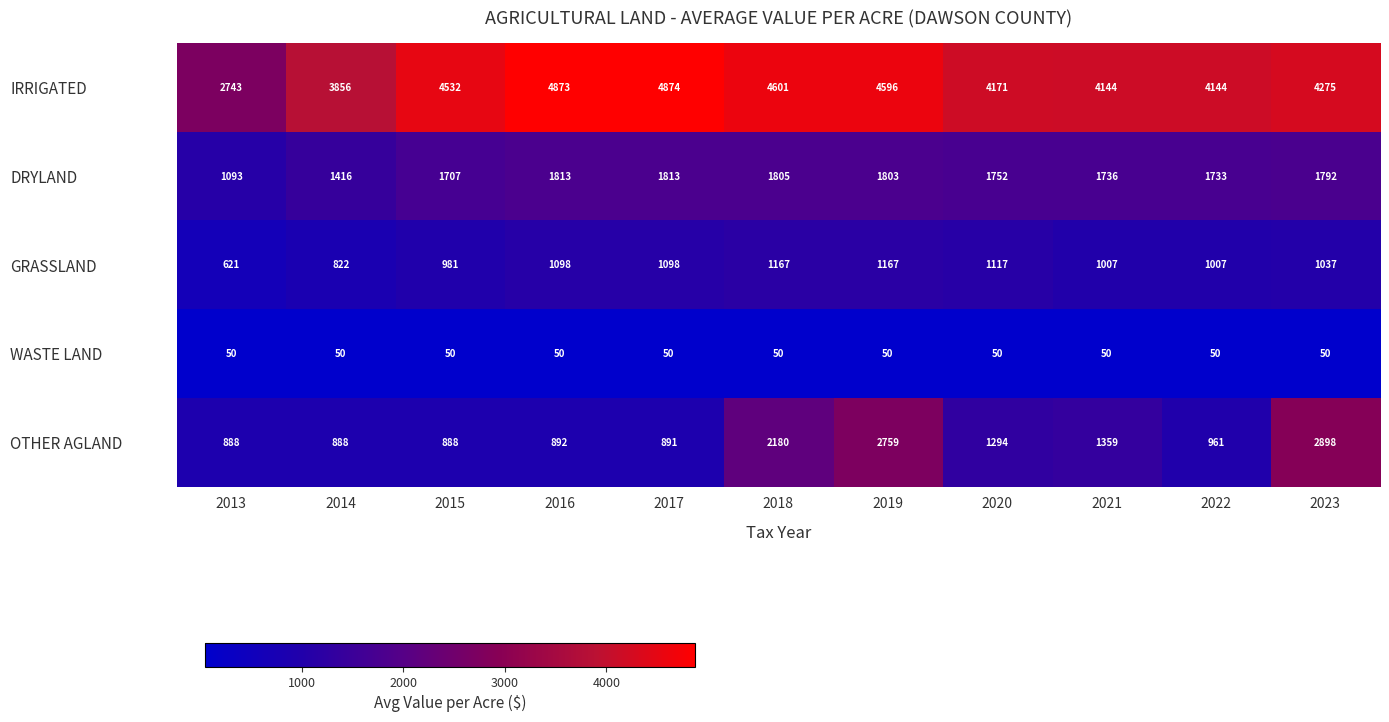

What is the total value across all series at 2023?

10052